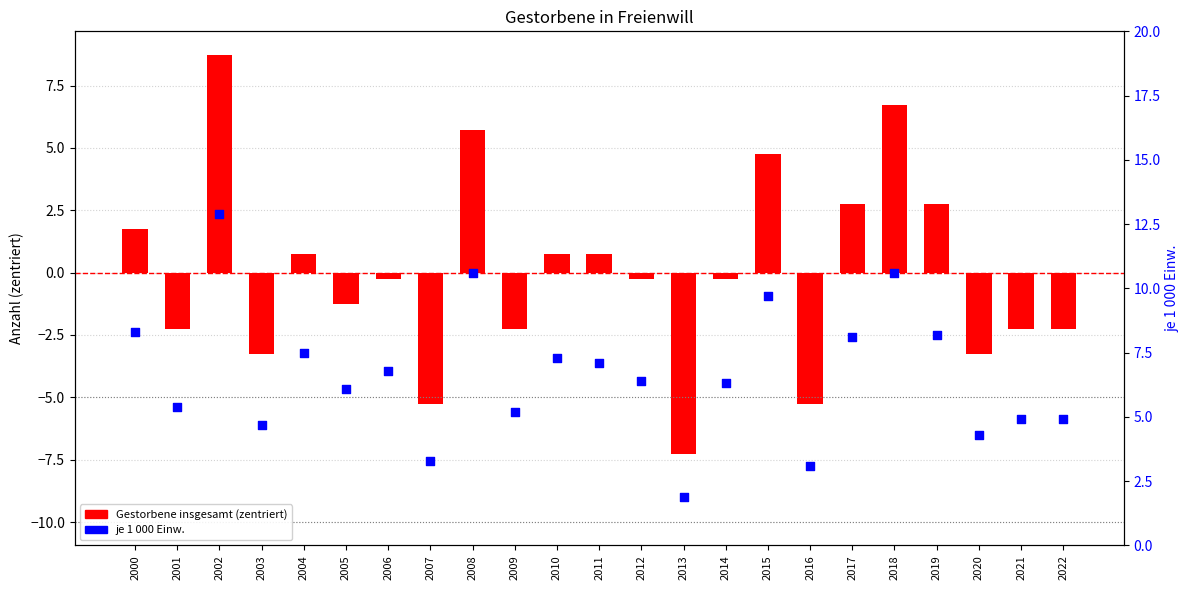

Is the value of Gestorbene insgesamt at 2004 greater than the value of je 1 000 Einw. at 2011?

No